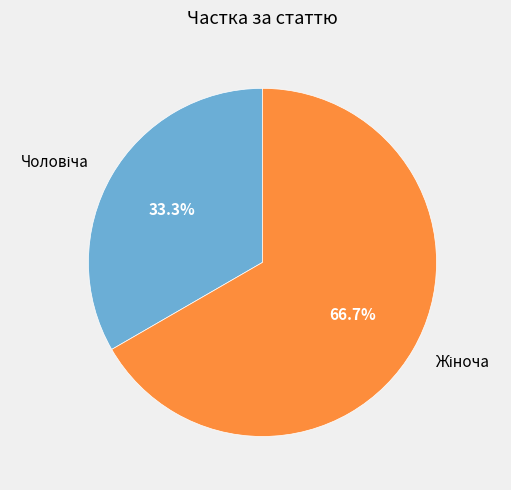

How many segments does this pie chart have?

2